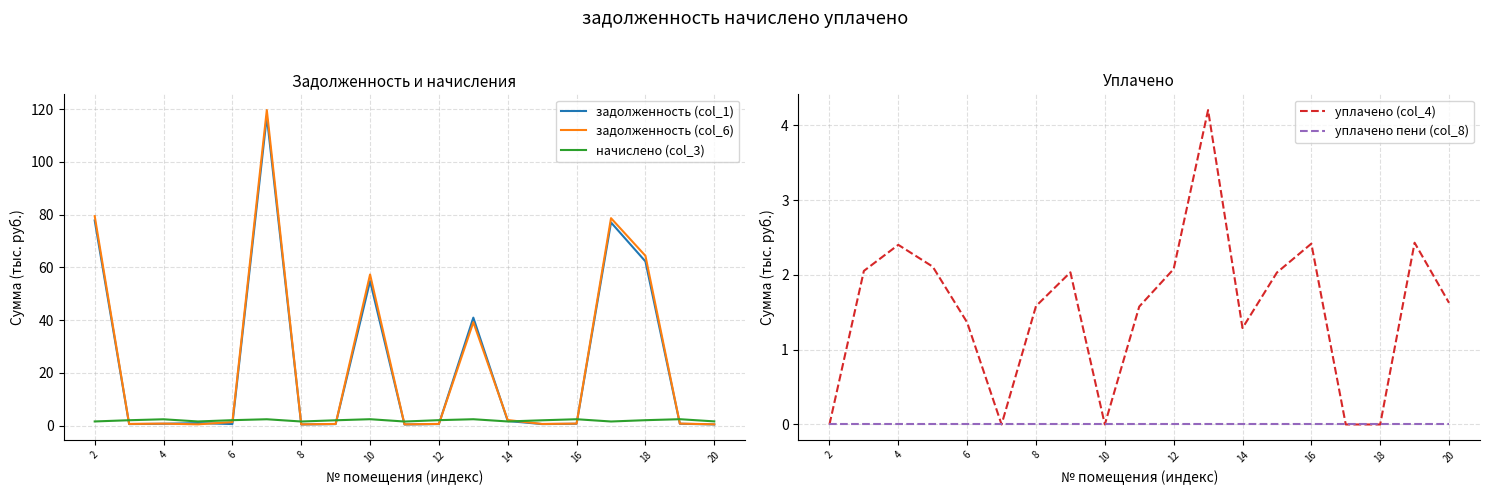

True or false: уплачено (col_4) has a value of -2.5 at 2.

False